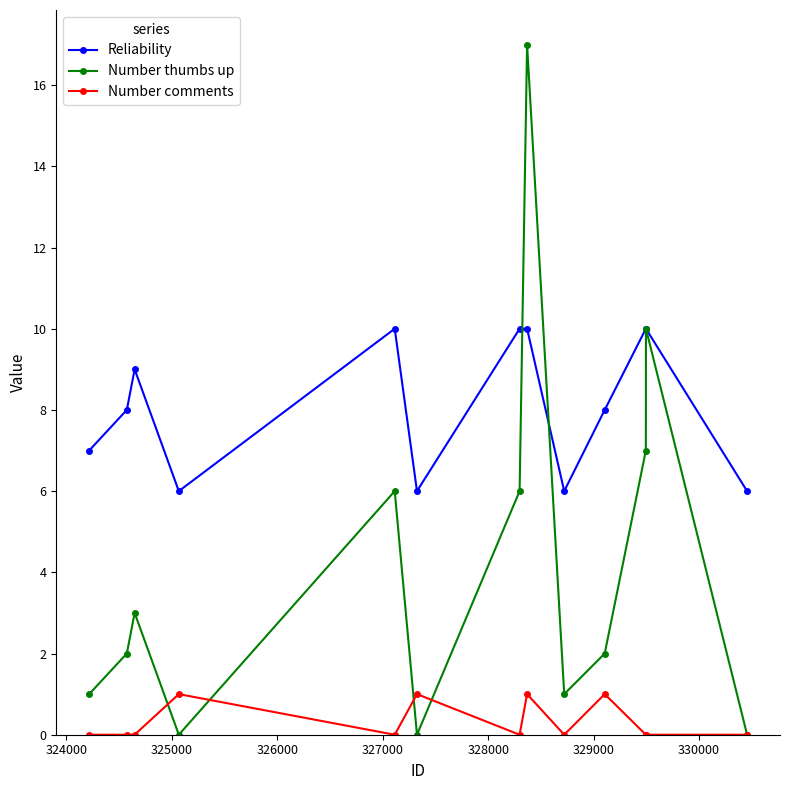

Count the number of data series in this chart.

3